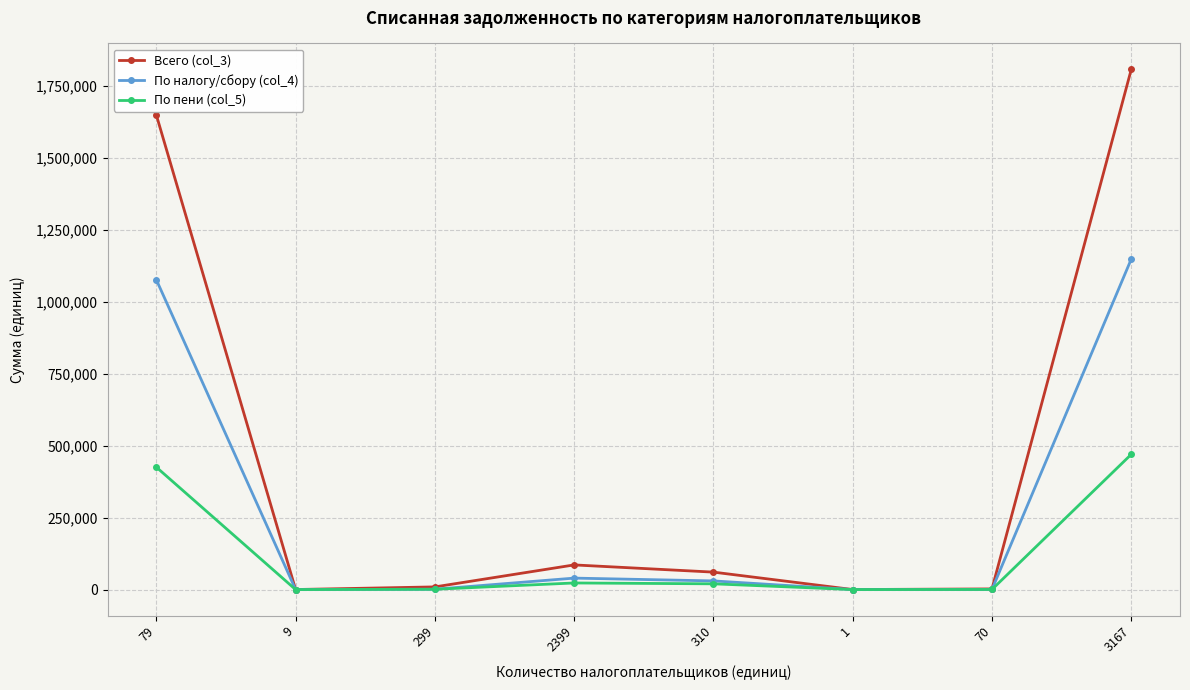

List the series in order of their peak value, lowest first.

По пени (col_5), По налогу/сбору (col_4), Всего (col_3)